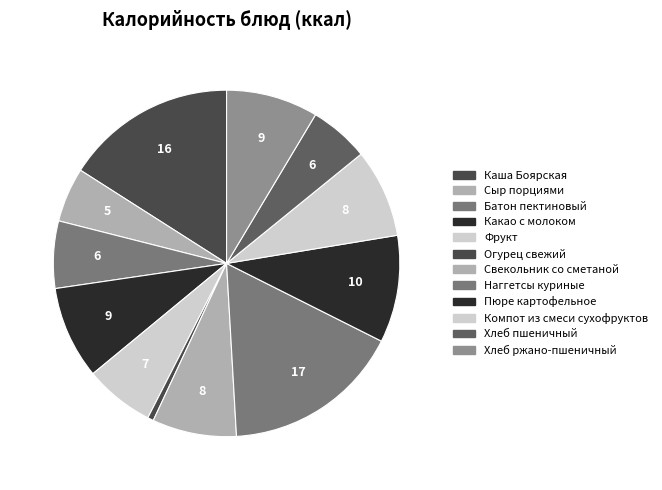

To the nearest percent, what portion does Хлеб пшеничный represent?

6%